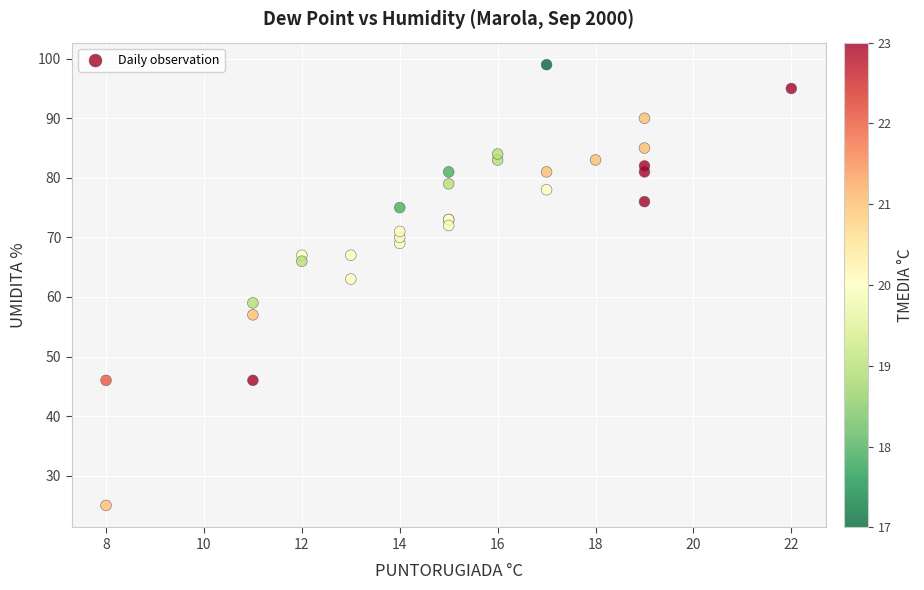

What Y value in the scatter plot is closest to 62?

63